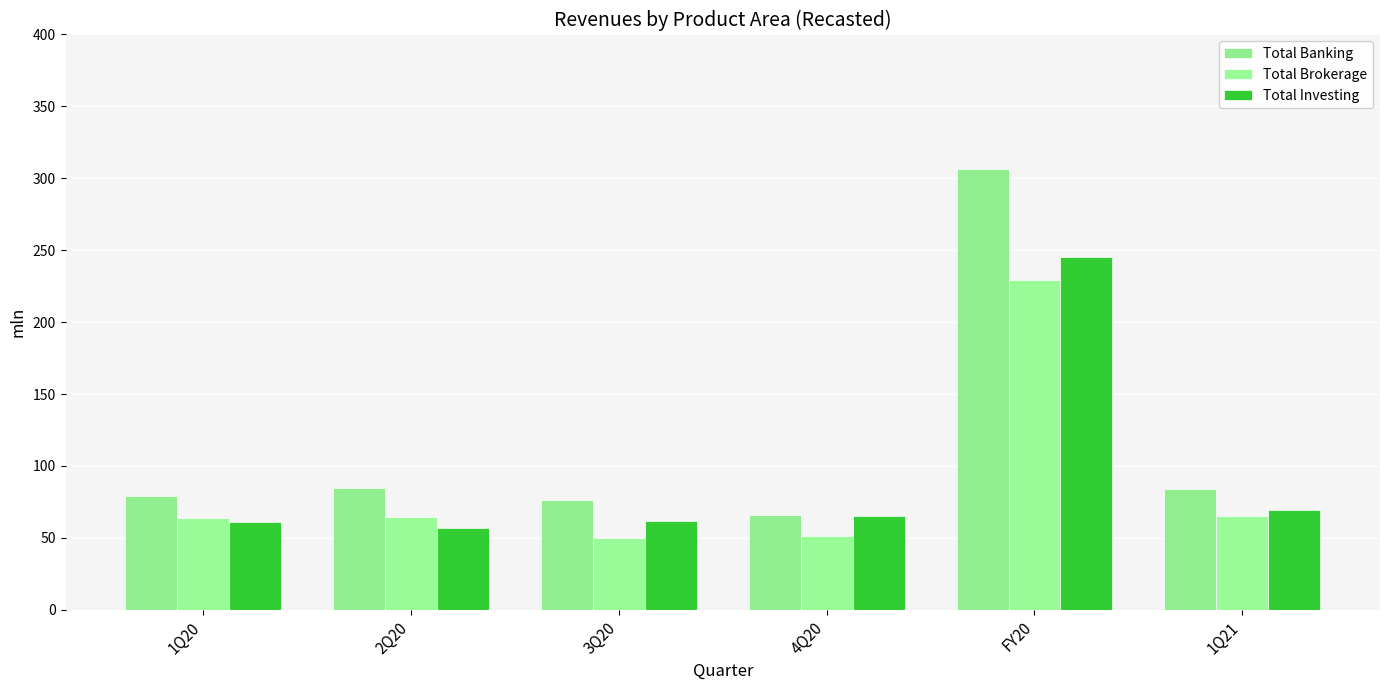

Where is Total Banking nearest to the value 185?

2Q20